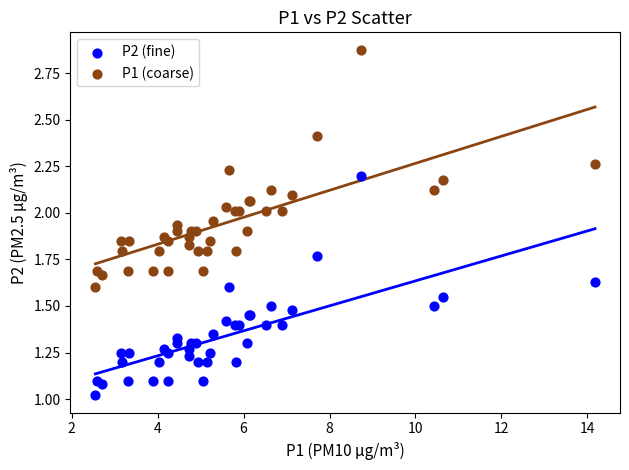

What is the X range (max minus min) for the scatter plot?

11.6